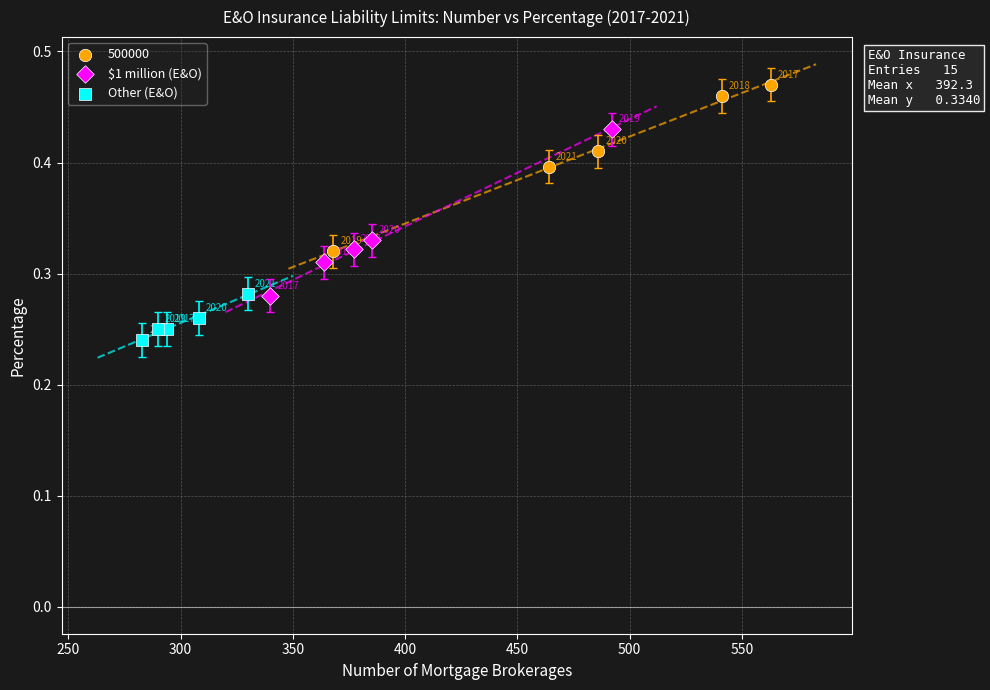

Which series contains the highest Y value?

500000